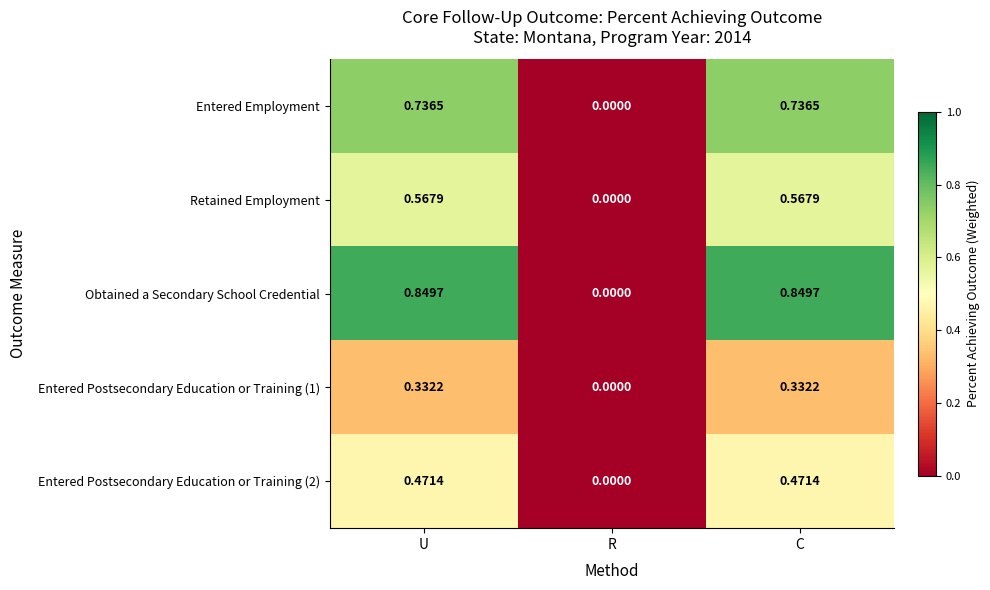

Rank the series by their maximum value, from lowest to highest.

Entered Postsecondary Education or Training (1), Entered Postsecondary Education or Training (2), Retained Employment, Entered Employment, Obtained a Secondary School Credential